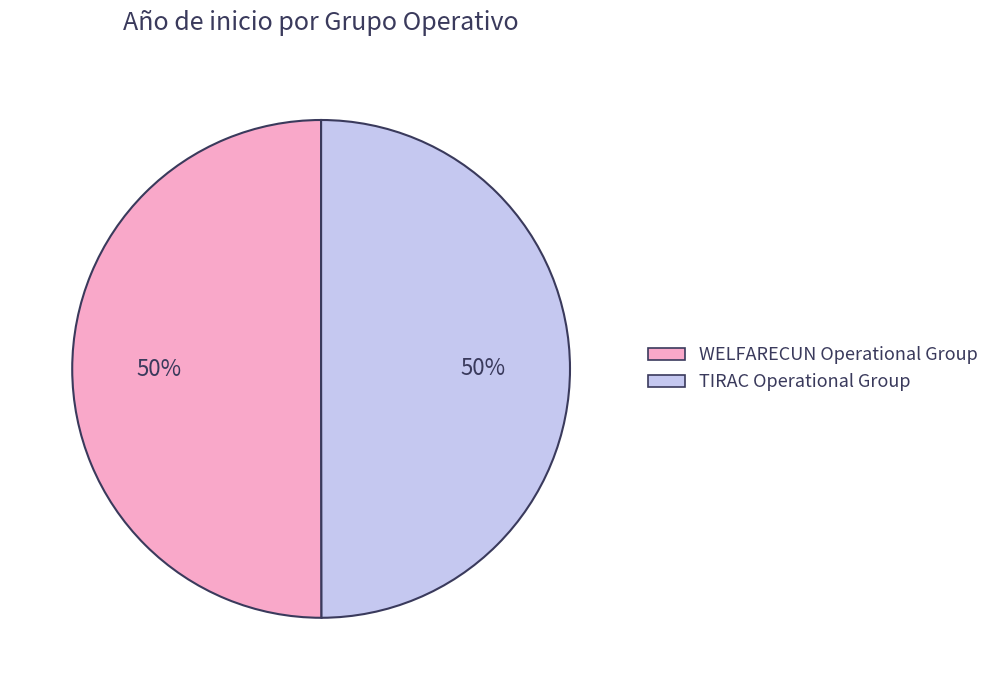

Do TIRAC Operational Group and WELFARECUN Operational Group together represent more than half of the pie?

Yes